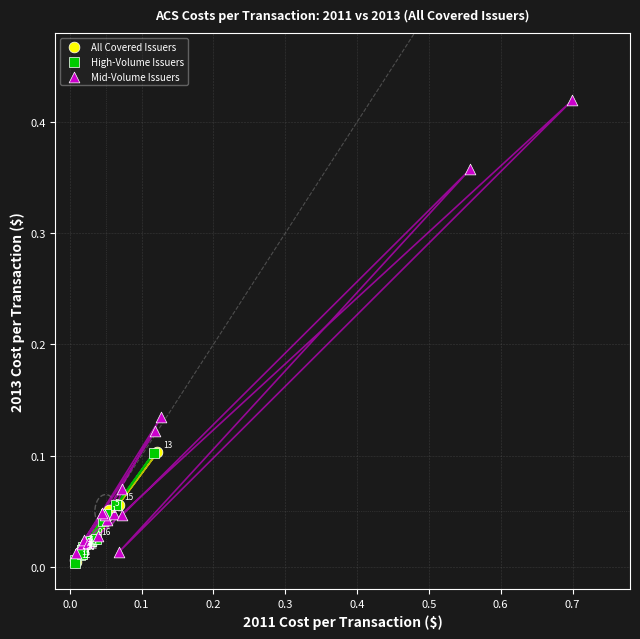

Which series has the widest spread of Y values?

Mid-Volume Issuers